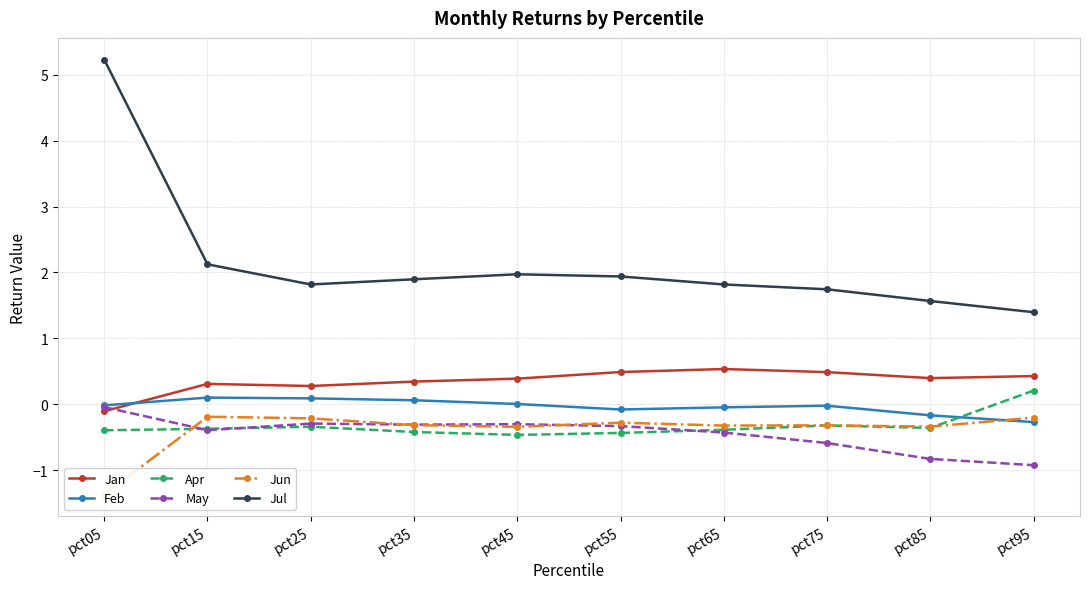

Reading right to left, what are all the values shown in this chart?

Jan: pct95=0.4	pct85=0.4	pct75=0.5	pct65=0.5	pct55=0.5	pct45=0.4	pct35=0.3	pct25=0.3	pct15=0.3	pct05=-0.1
Feb: pct95=-0.3	pct85=-0.2	pct75=-0.0	pct65=-0.0	pct55=-0.1	pct45=0.0	pct35=0.1	pct25=0.1	pct15=0.1	pct05=-0.0
Apr: pct95=0.2	pct85=-0.4	pct75=-0.3	pct65=-0.4	pct55=-0.4	pct45=-0.5	pct35=-0.4	pct25=-0.3	pct15=-0.4	pct05=-0.4
May: pct95=-0.9	pct85=-0.8	pct75=-0.6	pct65=-0.4	pct55=-0.3	pct45=-0.3	pct35=-0.3	pct25=-0.3	pct15=-0.4	pct05=-0.0
Jun: pct95=-0.2	pct85=-0.3	pct75=-0.3	pct65=-0.3	pct55=-0.3	pct45=-0.3	pct35=-0.3	pct25=-0.2	pct15=-0.2	pct05=-1.4
Jul: pct95=1.4	pct85=1.6	pct75=1.7	pct65=1.8	pct55=1.9	pct45=2.0	pct35=1.9	pct25=1.8	pct15=2.1	pct05=5.2